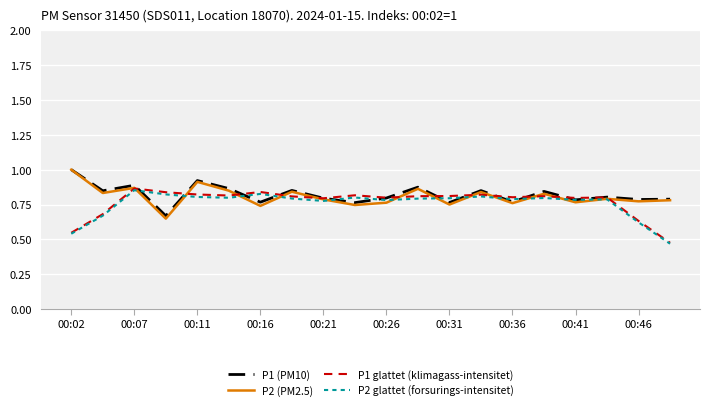

What is the maximum value shown in the chart?

1.0